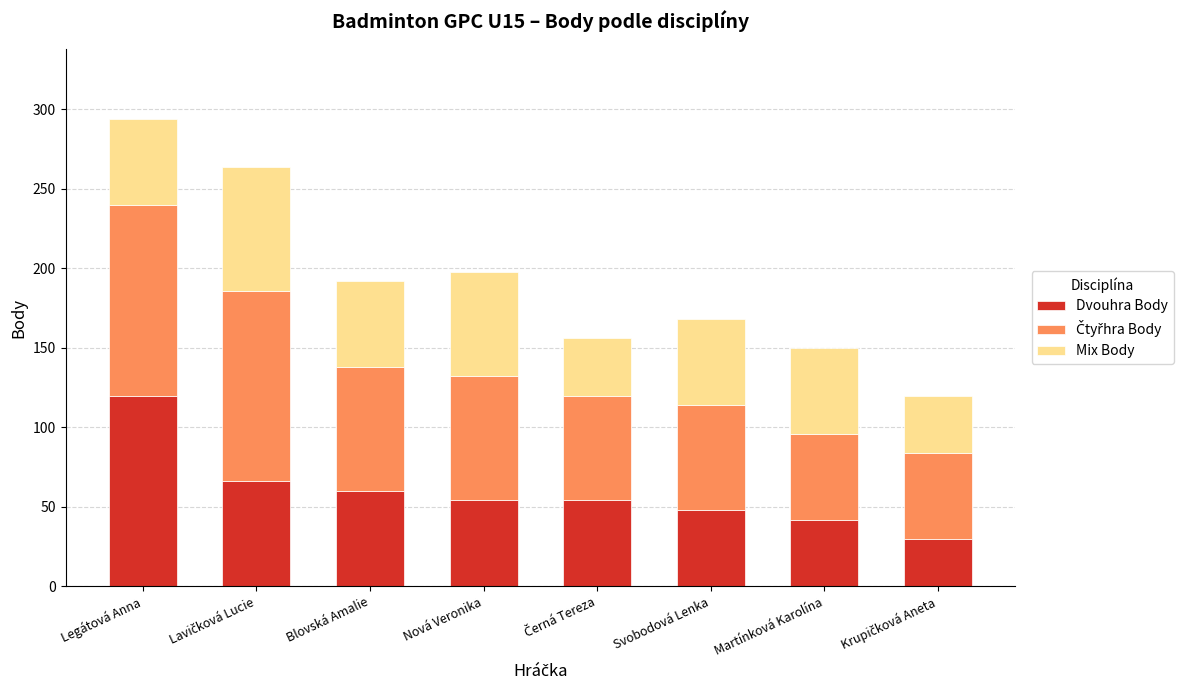

How many distinct data groups are displayed?

3